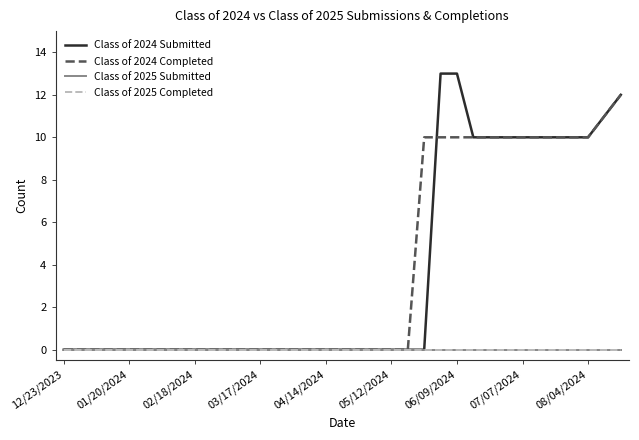

List the series in order of their peak value, highest first.

Class of 2024 Submitted, Class of 2024 Completed, Class of 2025 Submitted, Class of 2025 Completed